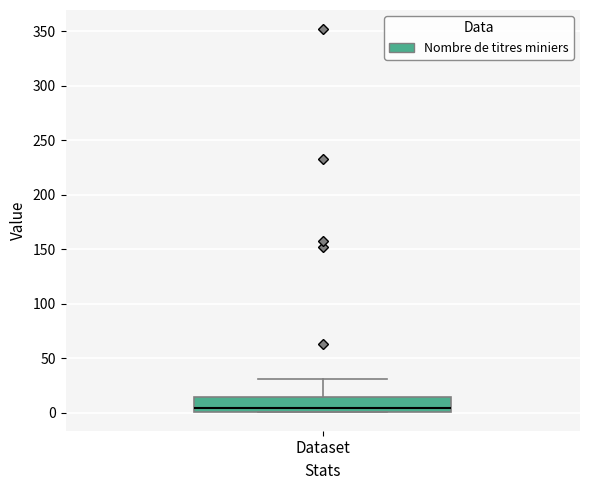

Where is the upper edge of the box for Dataset on the y-axis? The values are not printed on the chart, so give them approximately, as read against the axis.

15